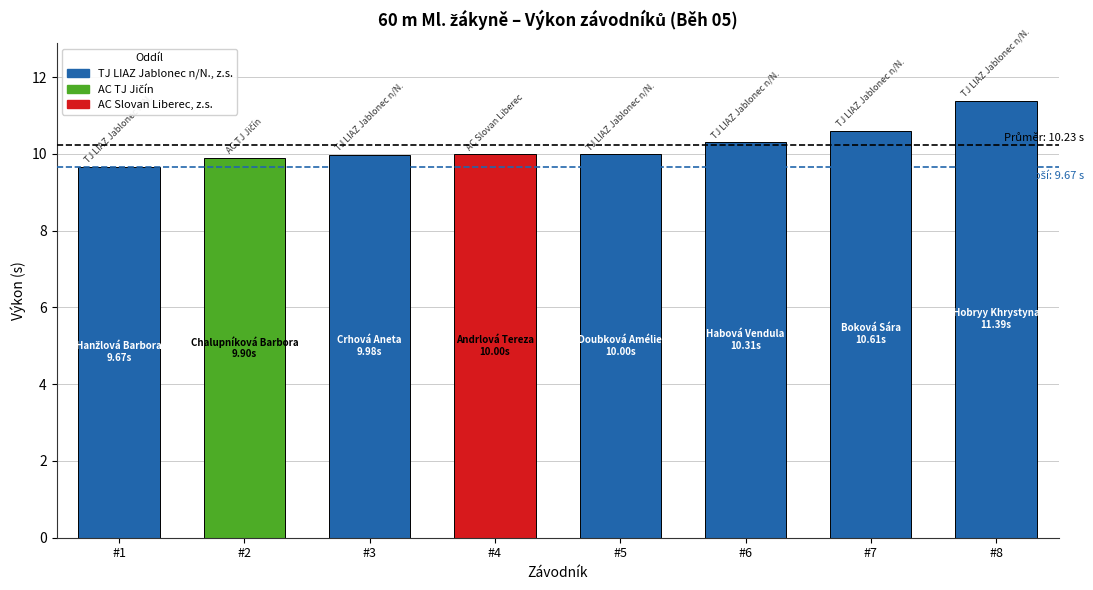

Which has a higher value, #5 or #1?

#5